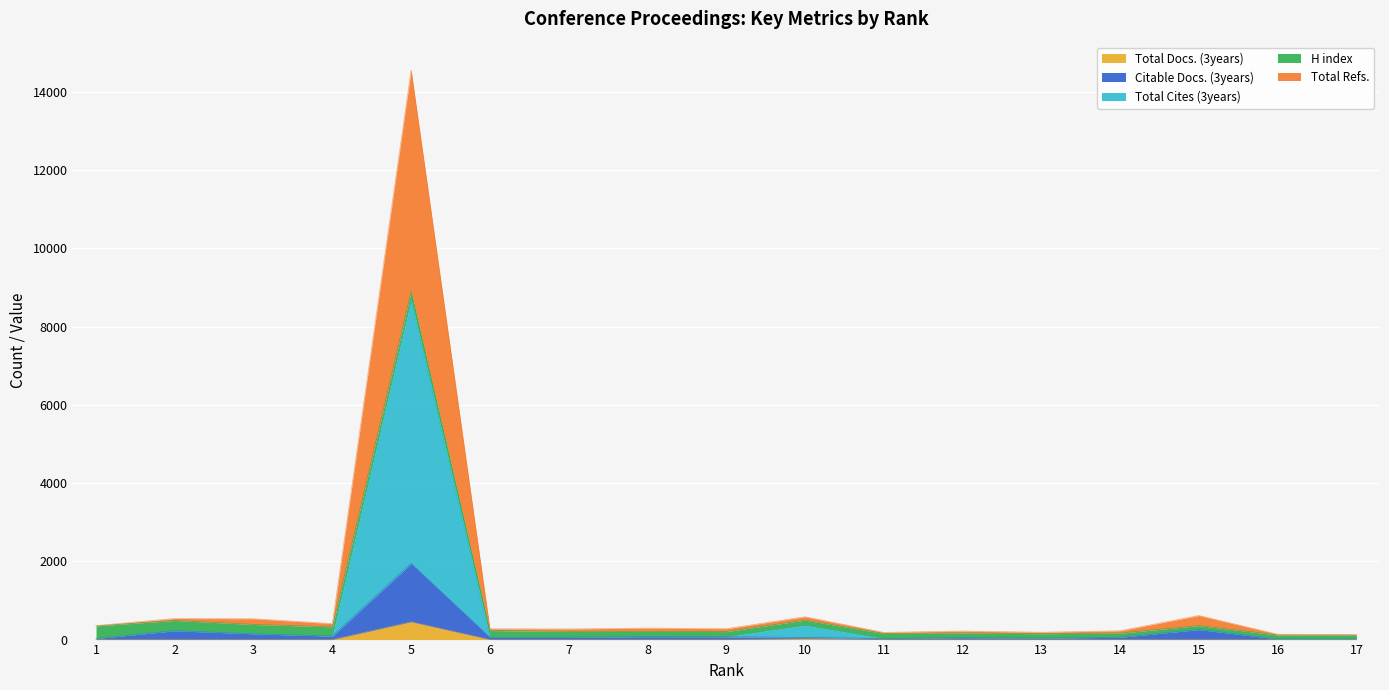

At which label is Total Docs. (3years) closest to 227?

10